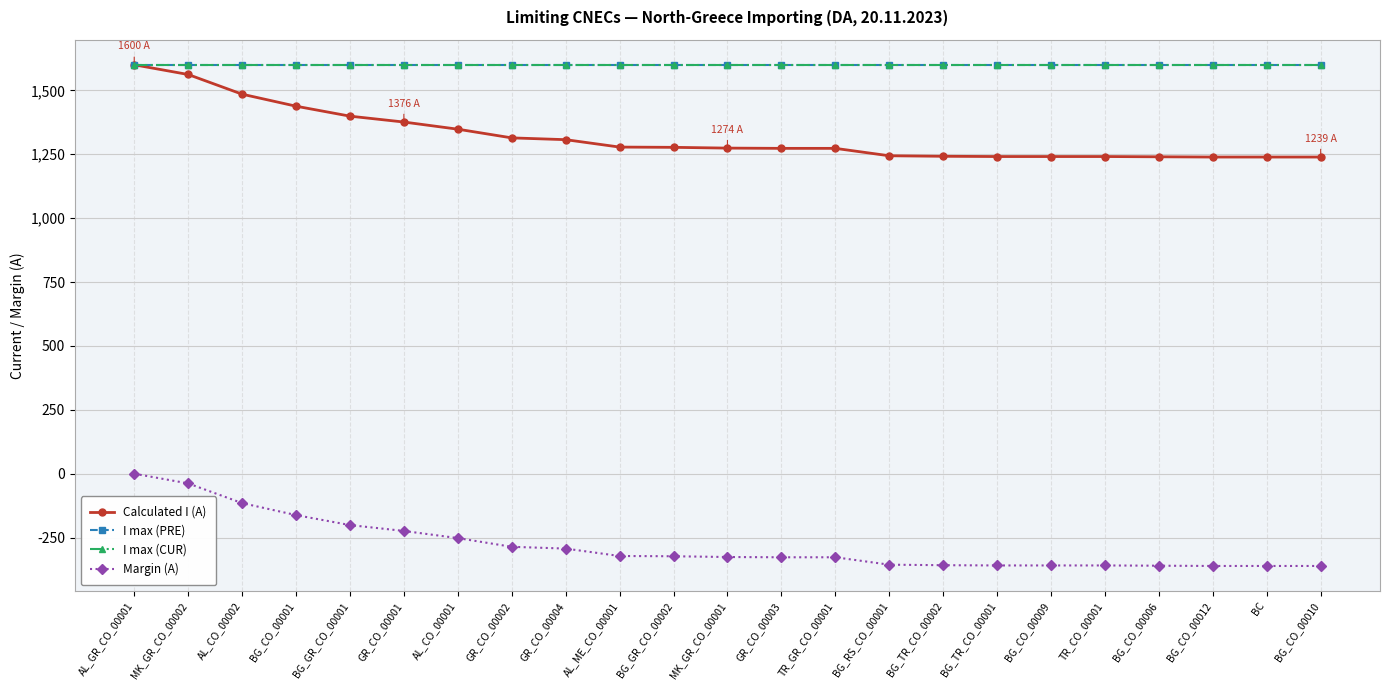

Which label corresponds to the largest value in the chart?

AL_GR_CO_00001